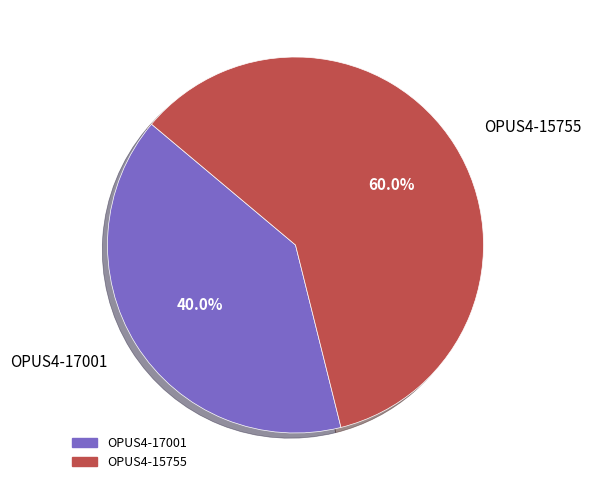

How many segments does this pie chart have?

2